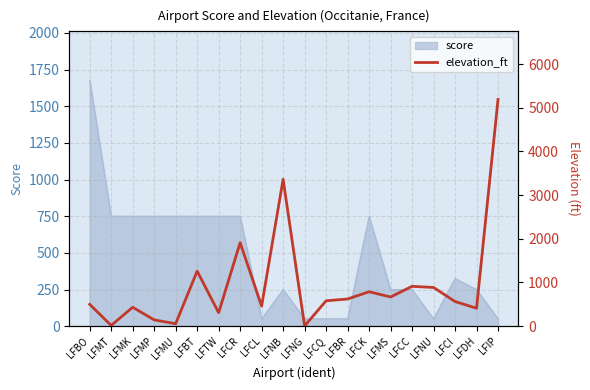

True or false: the data shows 1228 at LFCC.

False